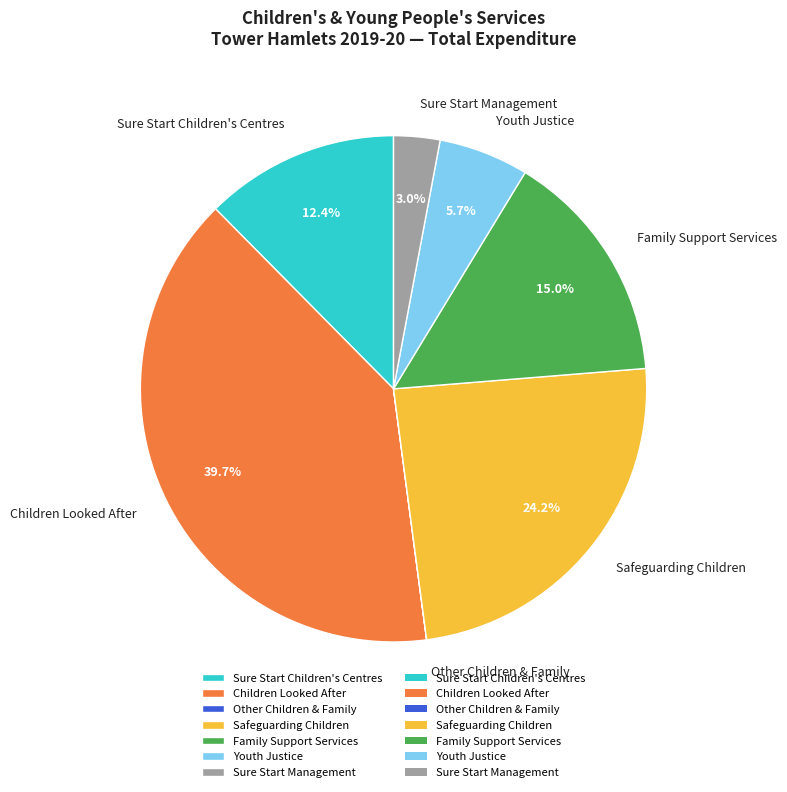

What is the largest slice in the pie chart?

Children Looked After